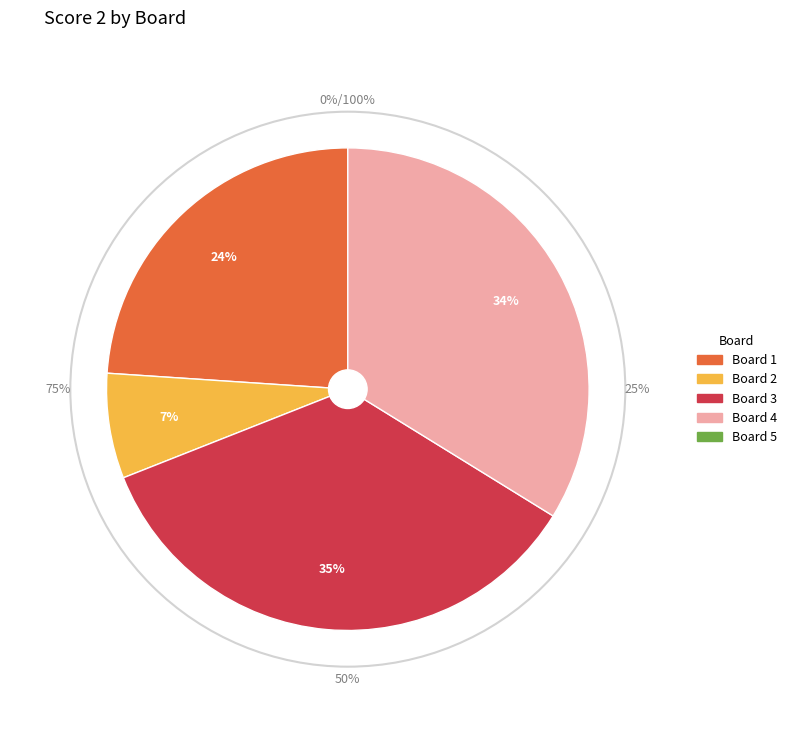

Is there a majority slice in this chart?

No